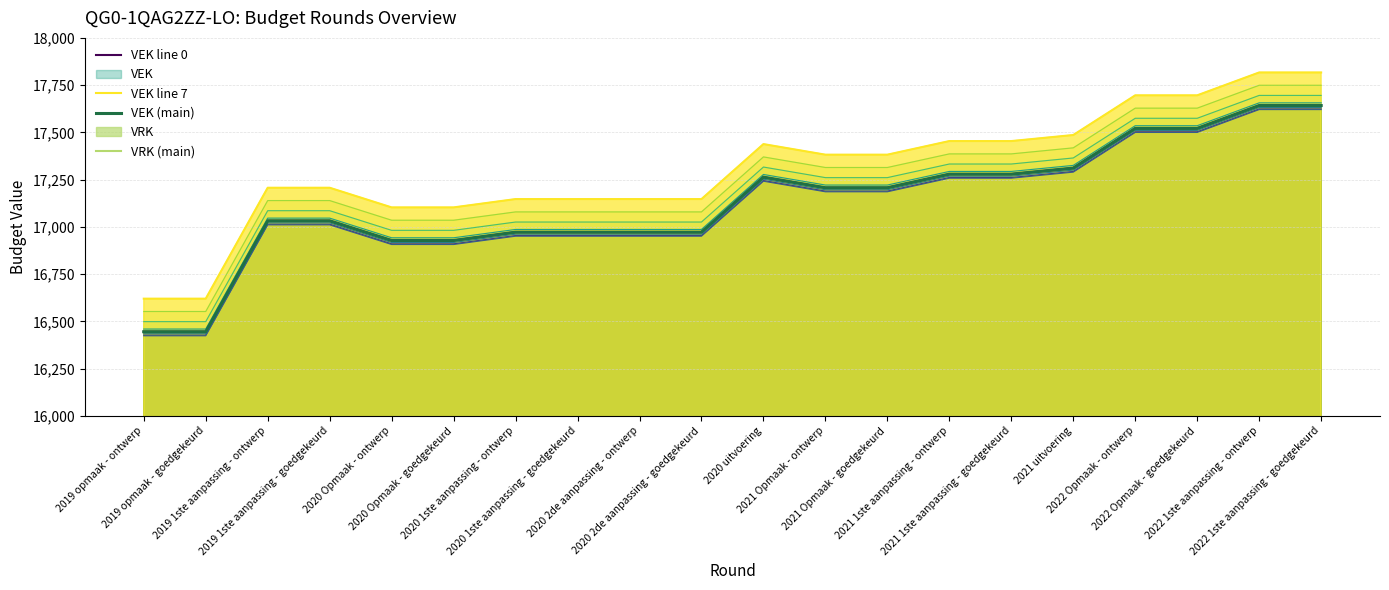

What is the maximum value for VEK (main)?

17642